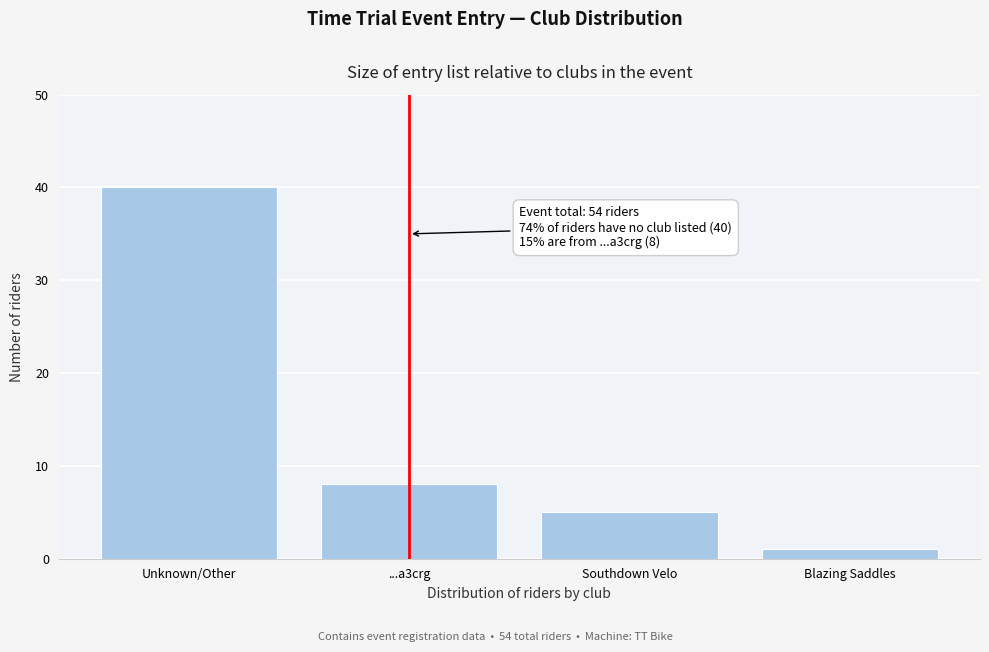

Reading left to right, list all the values displayed in this chart.

40	8	5	1